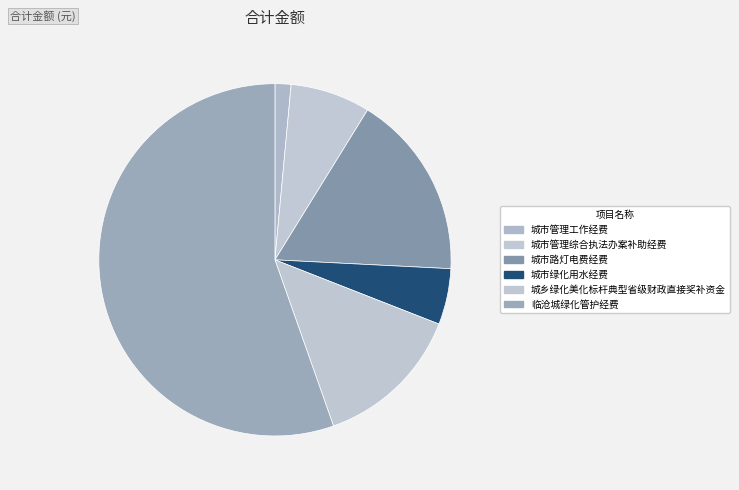

Between 城市管理工作经费 and 临沧城绿化管护经费, which is larger?

临沧城绿化管护经费